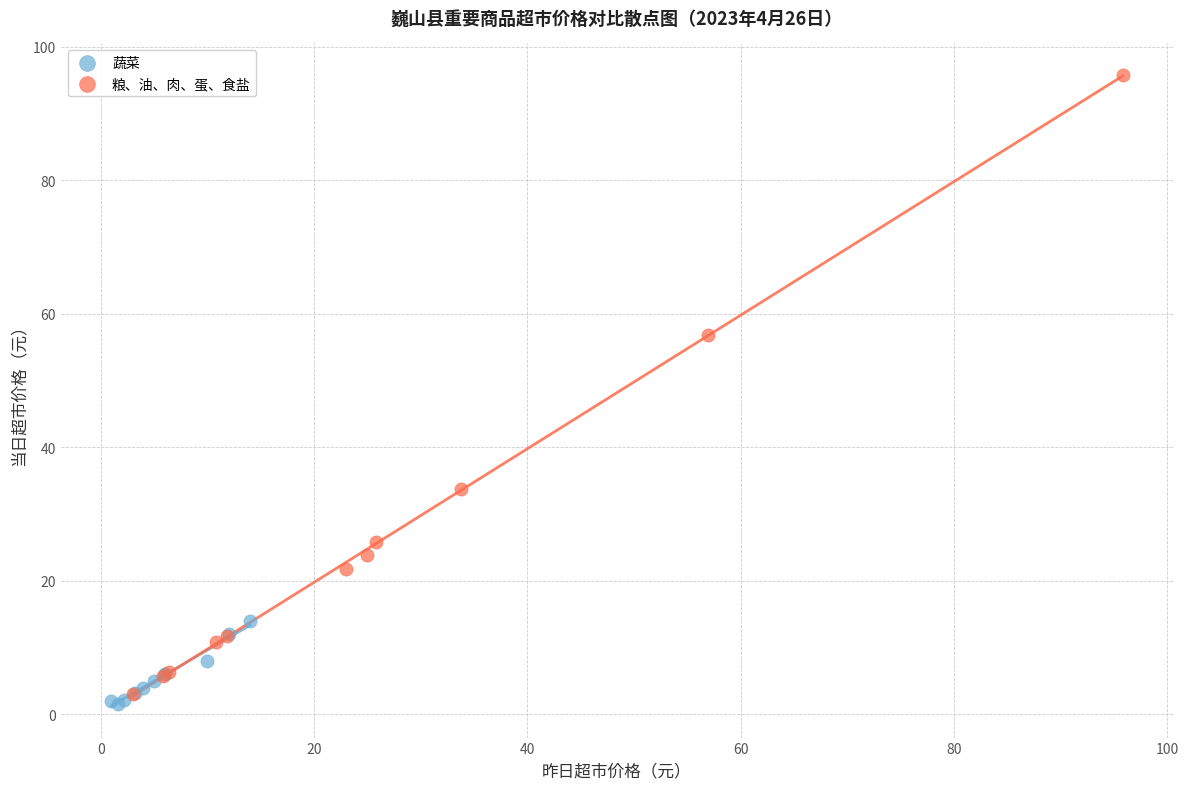

Which series contains the lowest Y value?

蔬菜